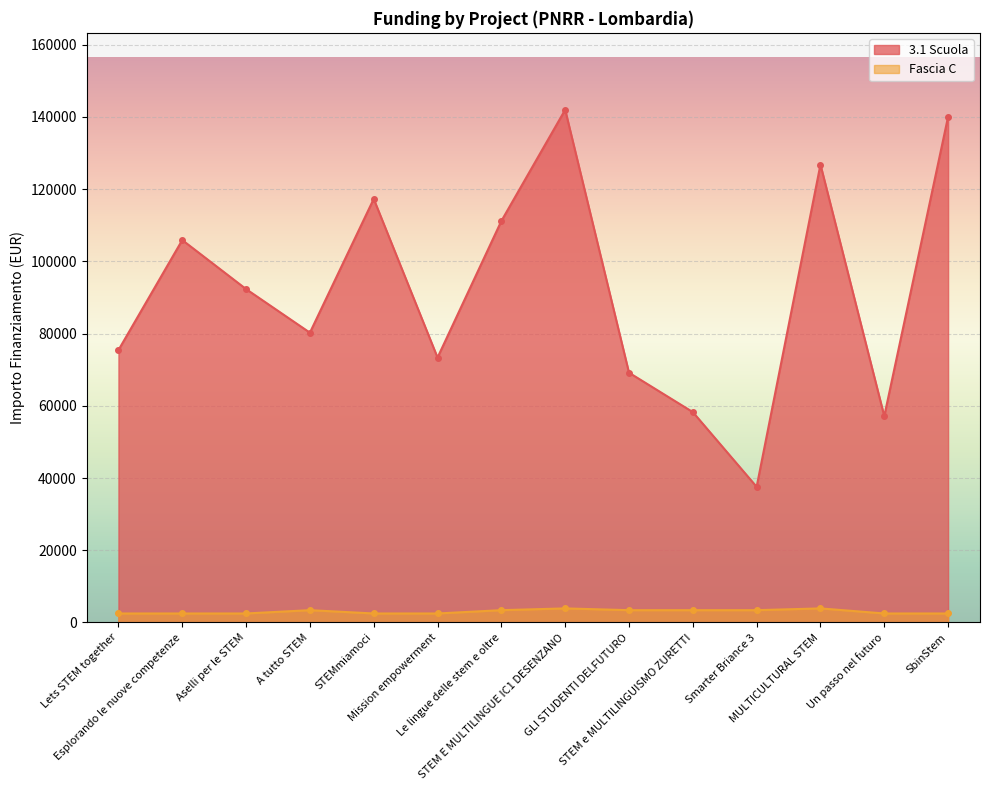

What is the approximate value of 3.1 Scuola at GLI STUDENTI DELFUTURO?

69180.1